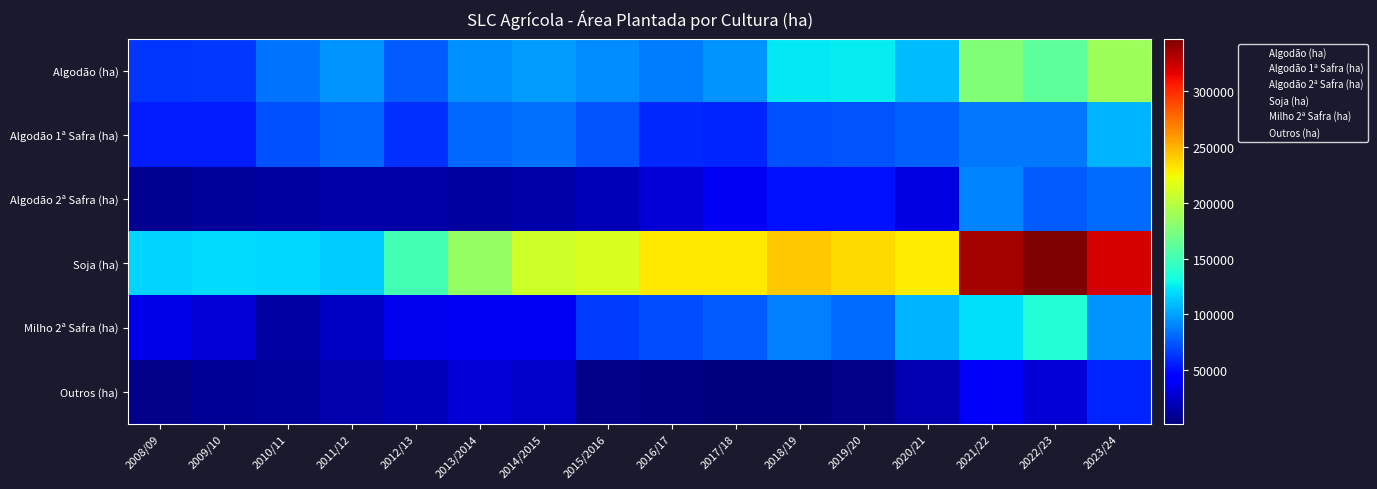

At which category is the sum across all series the highest?

2023/24